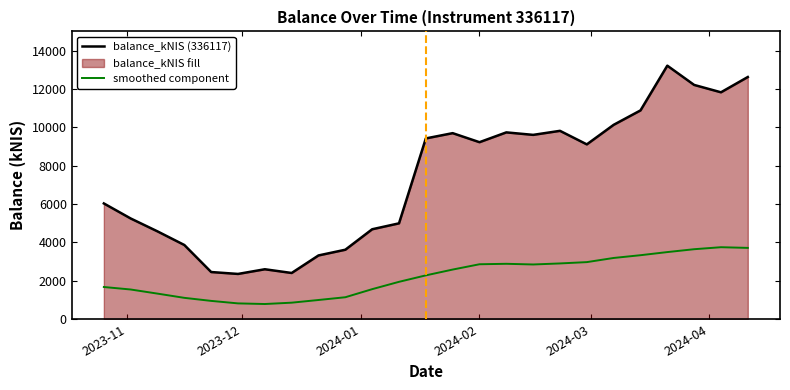

True or false: smoothed component and balance_kNIS (336117) intersect in this chart.

False